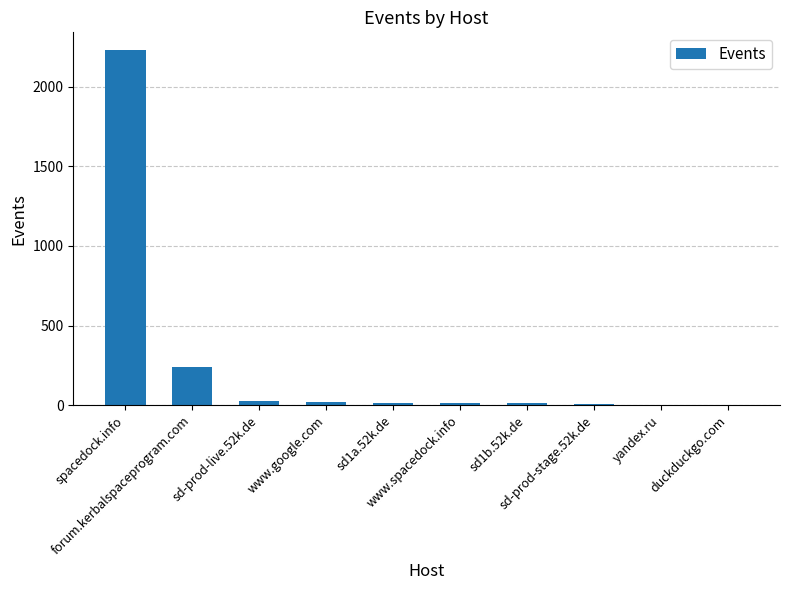

What is the average value?

256